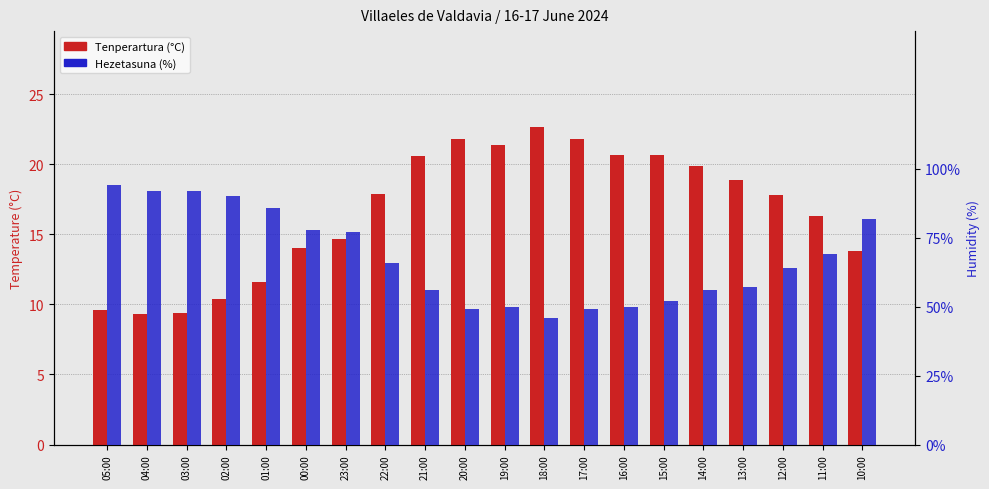

What is the difference between the Hezetasuna (%) values at 12:00 and 04:00?

28.0